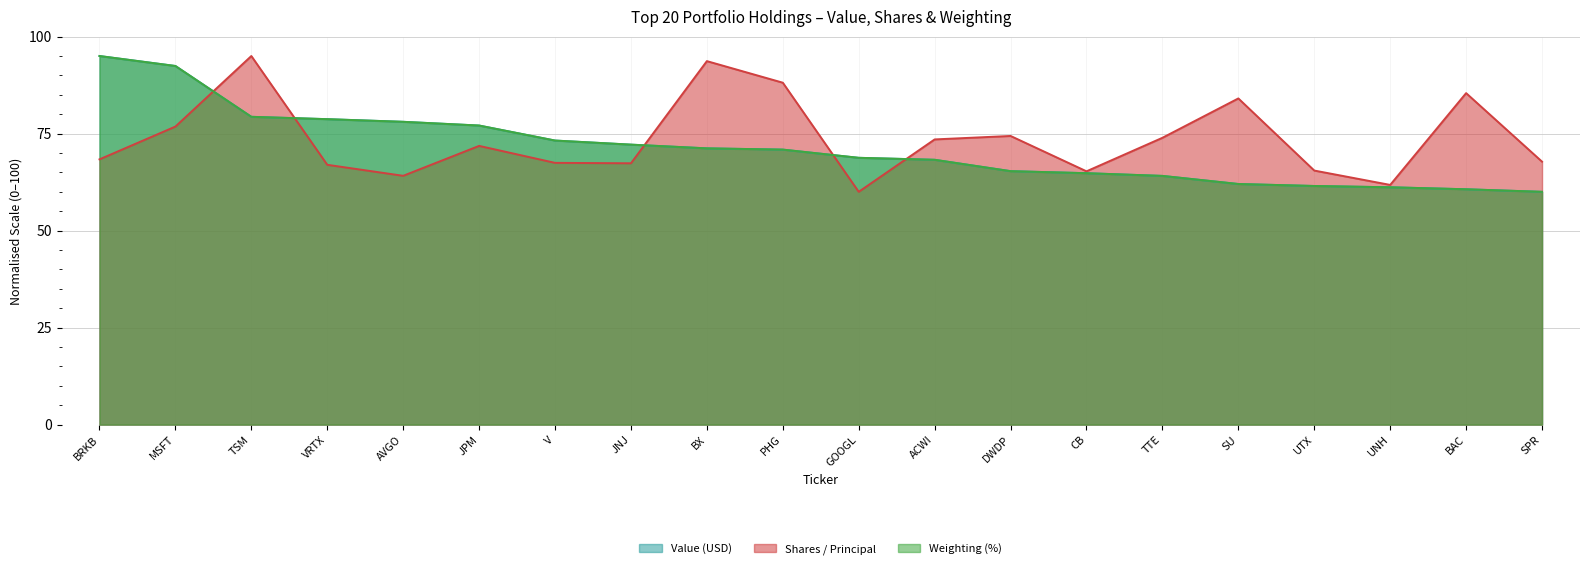

What are all the series names shown in the legend?

Value (USD) line, Shares / Principal line, Weighting (%) line